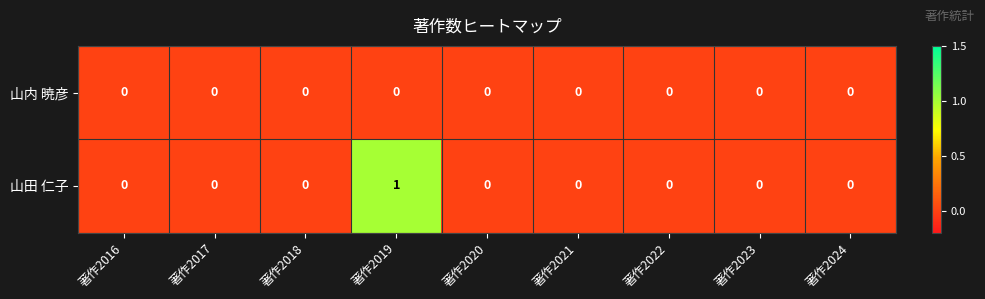

Rank the series by their average value, from lowest to highest.

山内 暁彦, 山田 仁子